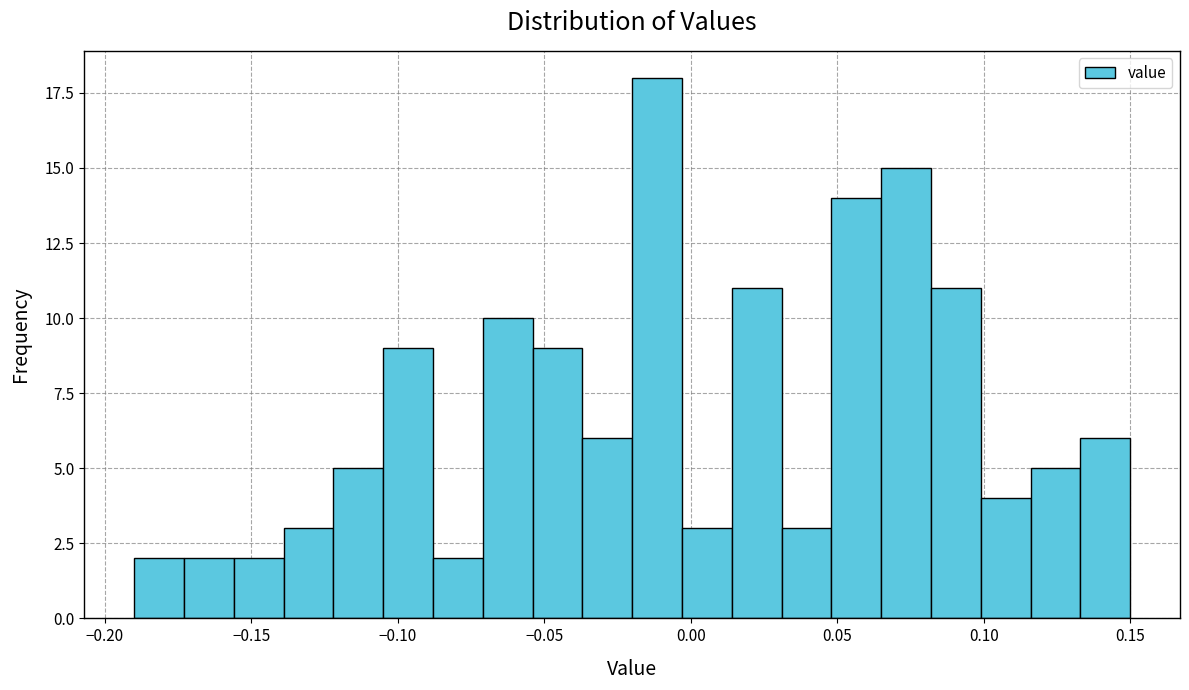

Read against the x-axis, roughly where is the centre of the tallest bar?

-0.010